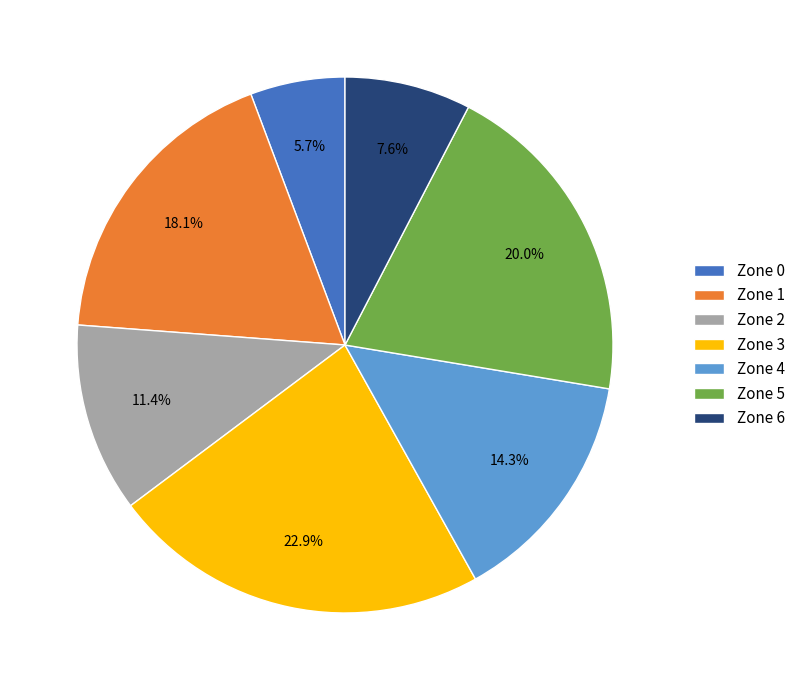

Rank the categories by value from lowest to highest.

Zone 0, Zone 6, Zone 2, Zone 4, Zone 1, Zone 5, Zone 3